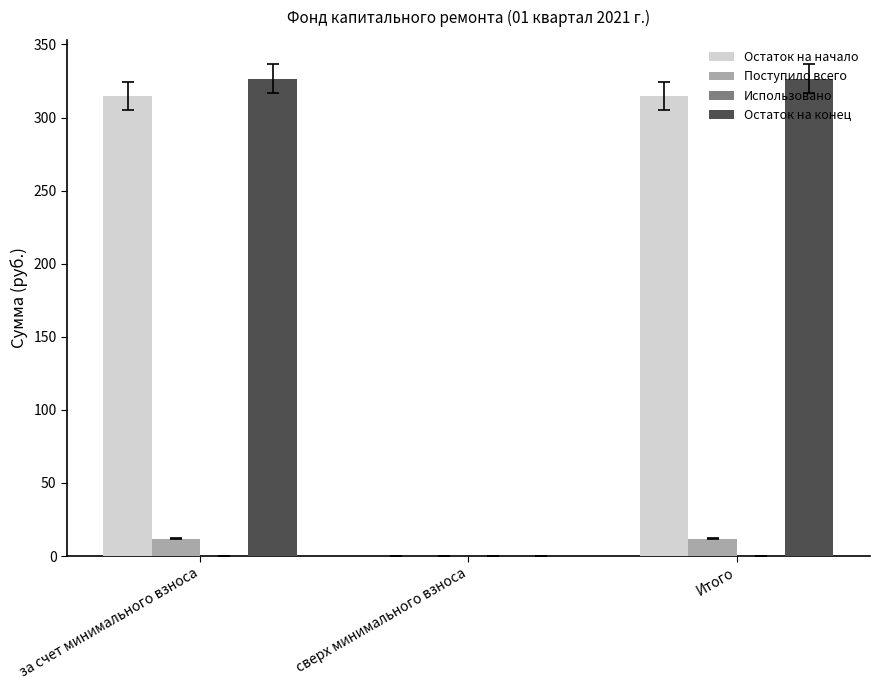

What is the total value across all series at Итого?

653.0